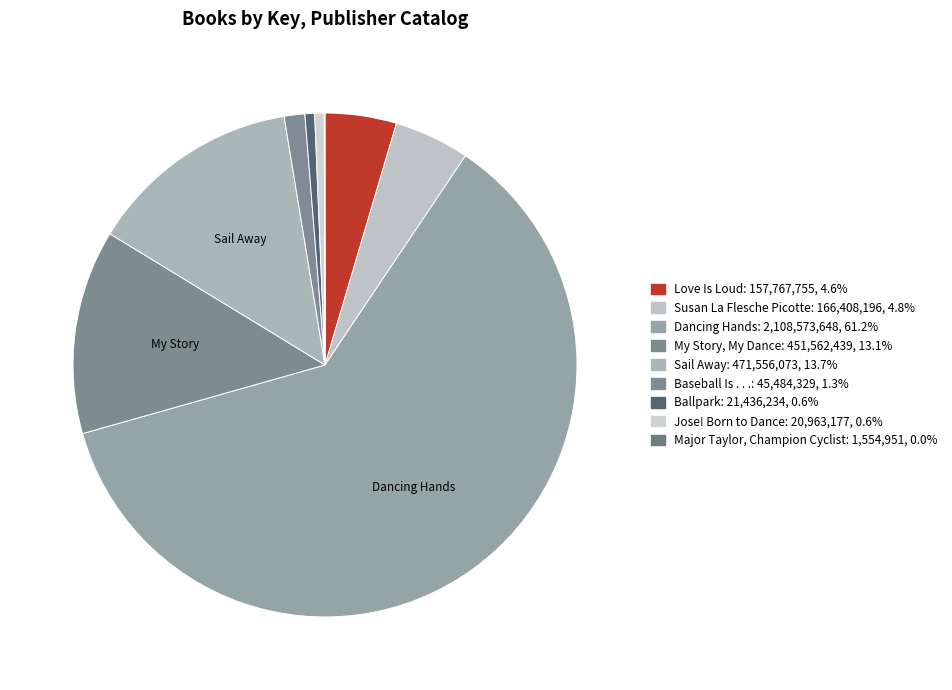

How many segments does this pie chart have?

9